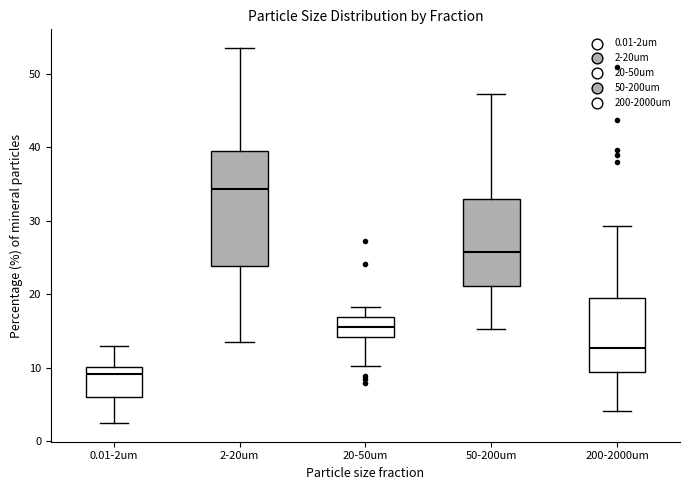

Where is the upper edge of the box for 200-2000um on the y-axis? The values are not printed on the chart, so give them approximately, as read against the axis.

19